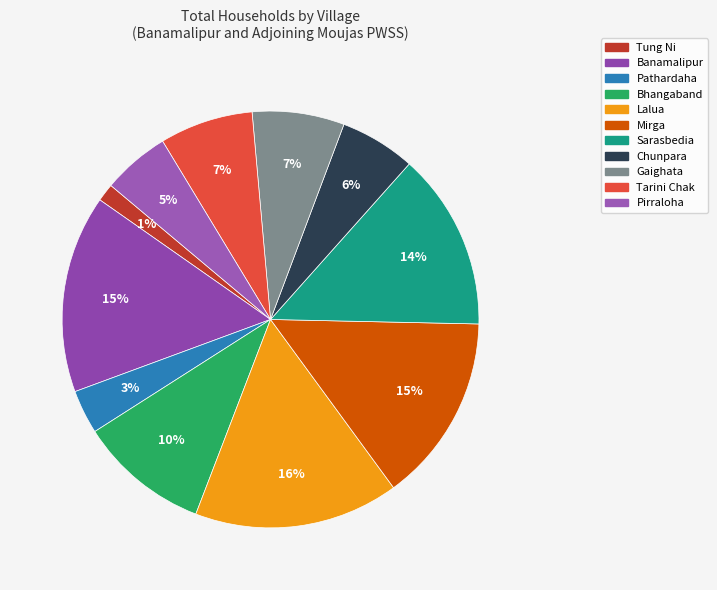

To the nearest percent, what is the average slice percentage?

9%